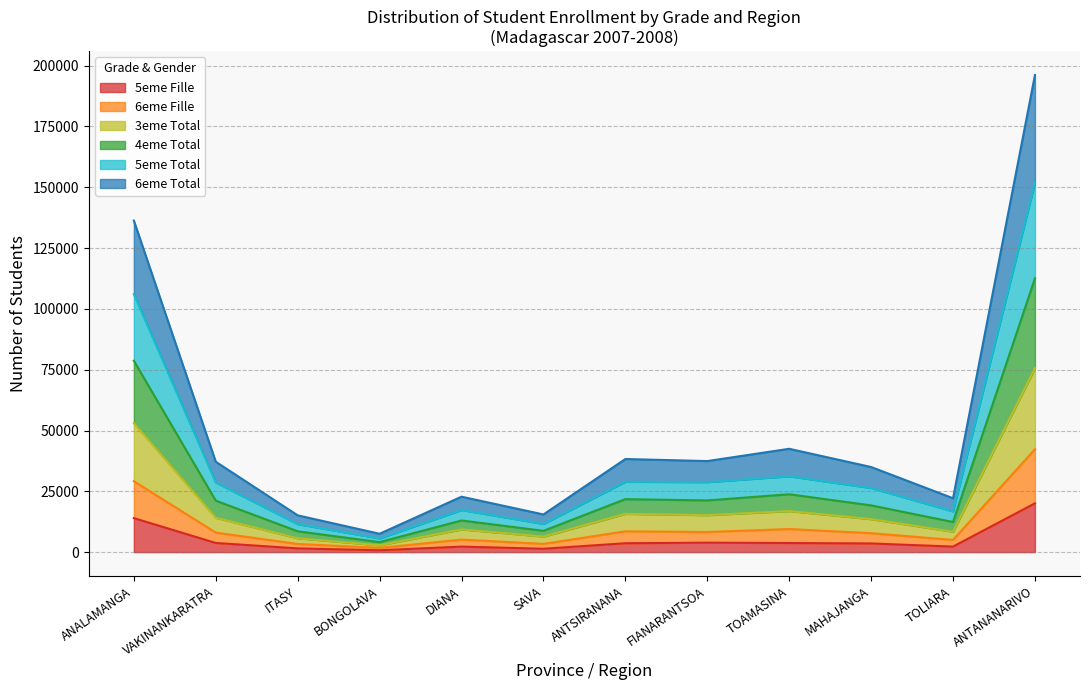

At which category is the sum across all series the highest?

ANTANANARIVO